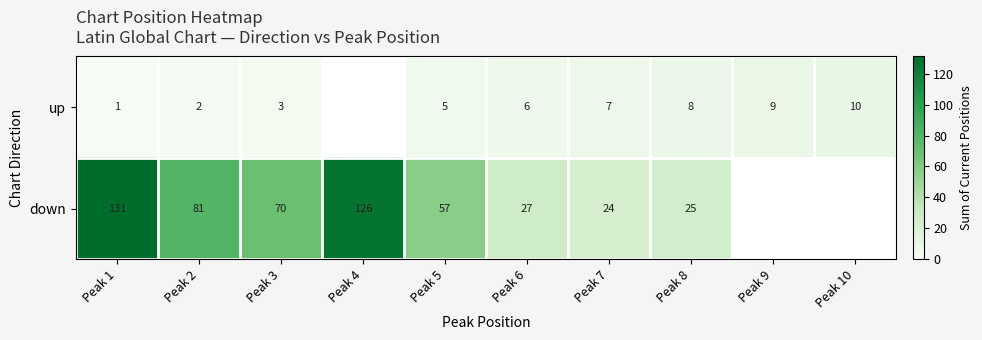

At how many categories does at least one series exceed 117?

2